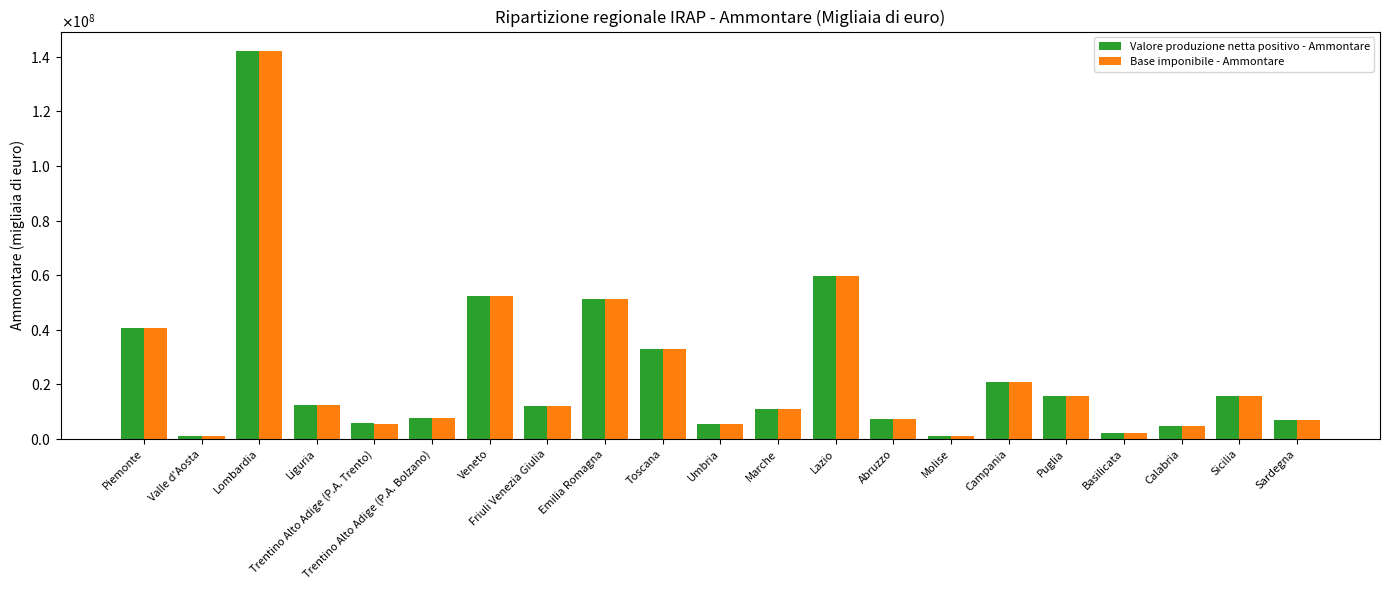

What is the difference between the Valore produzione netta positivo - Ammontare values at Puglia and Molise?

14511900